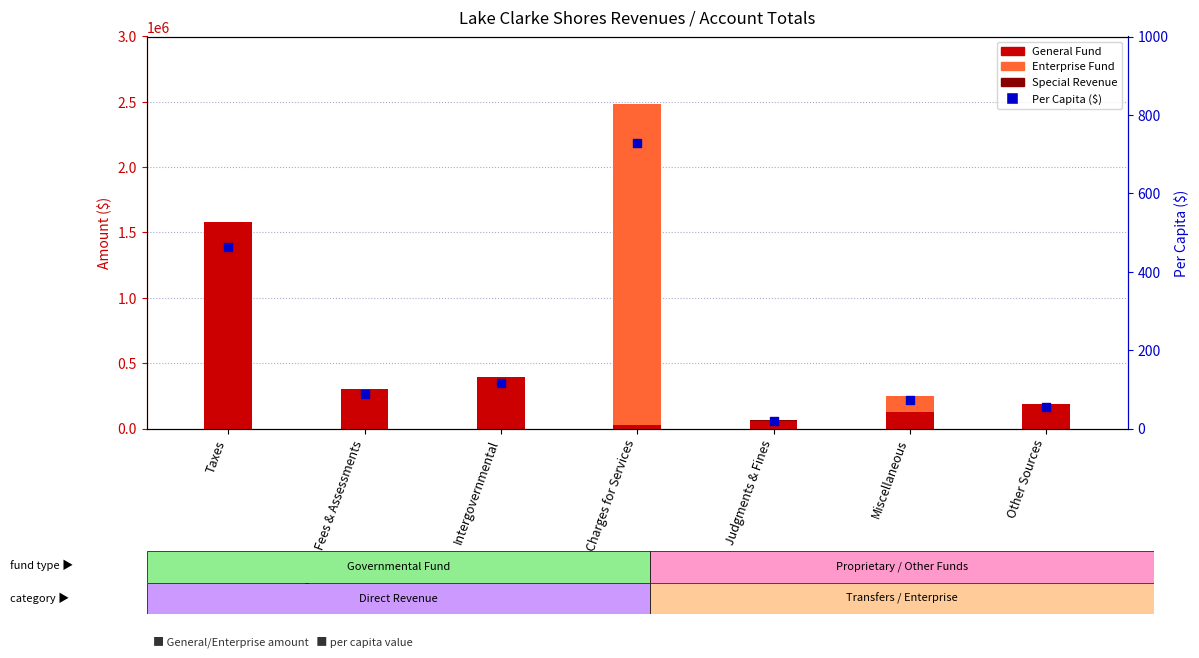

At which category is the sum across all series the highest?

Charges for Services